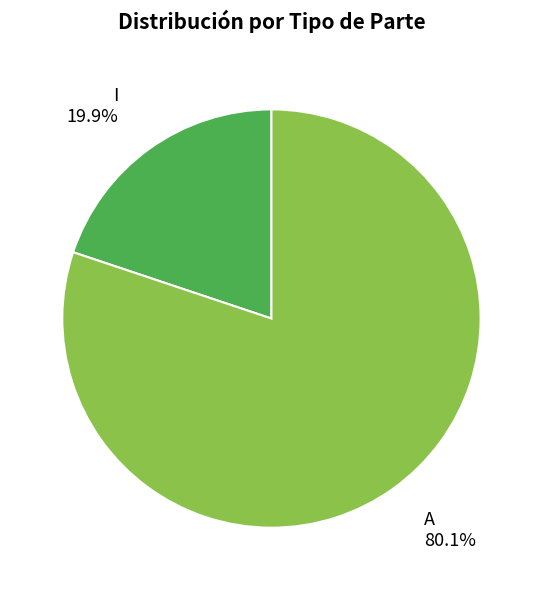

Do A and I together represent more than half of the pie?

Yes